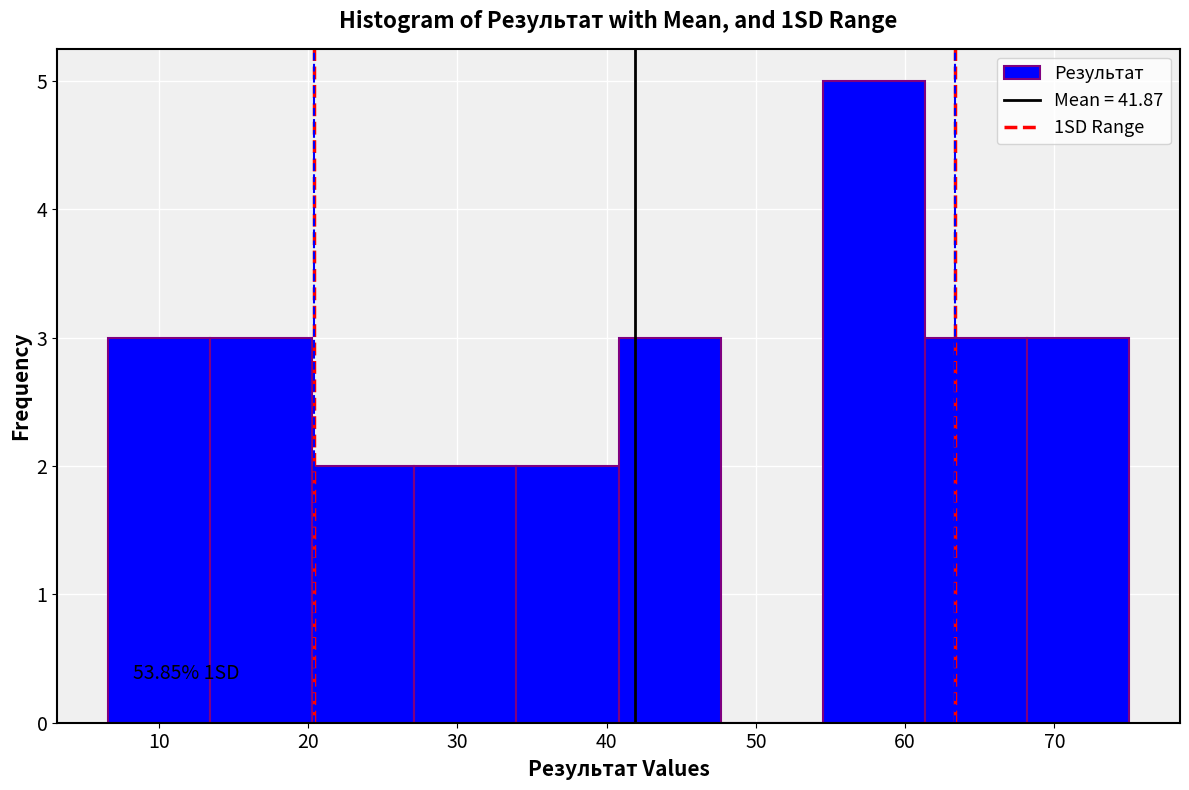

Which range on the x-axis has the tallest bar?

54 to 61